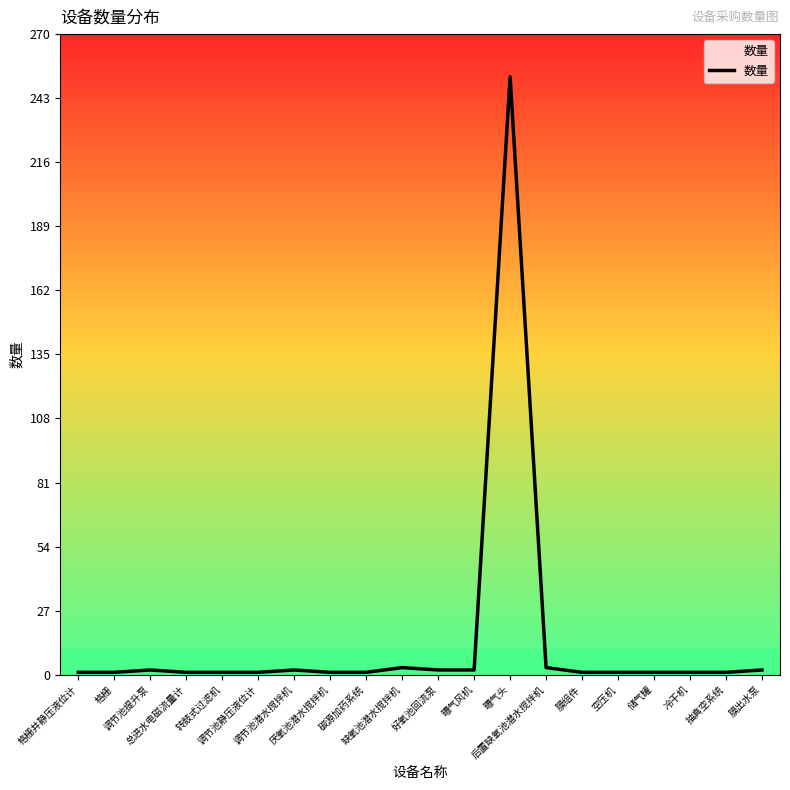

What is the greatest value displayed?

252